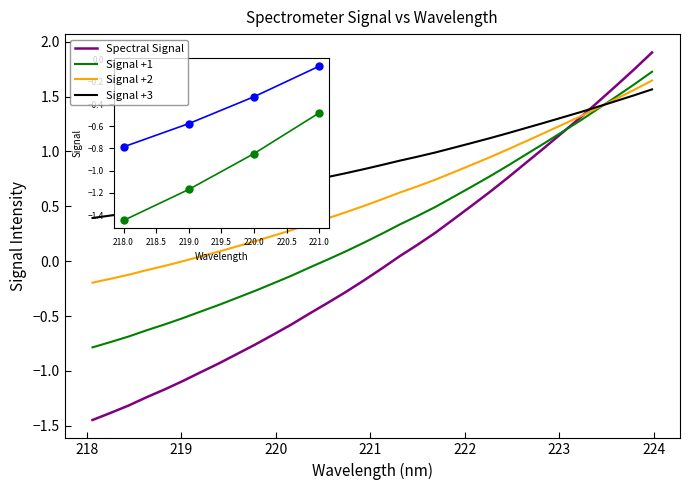

Rank the series by their average value, from highest to lowest.

Signal +3, Signal +2, Signal +1, Spectral Signal